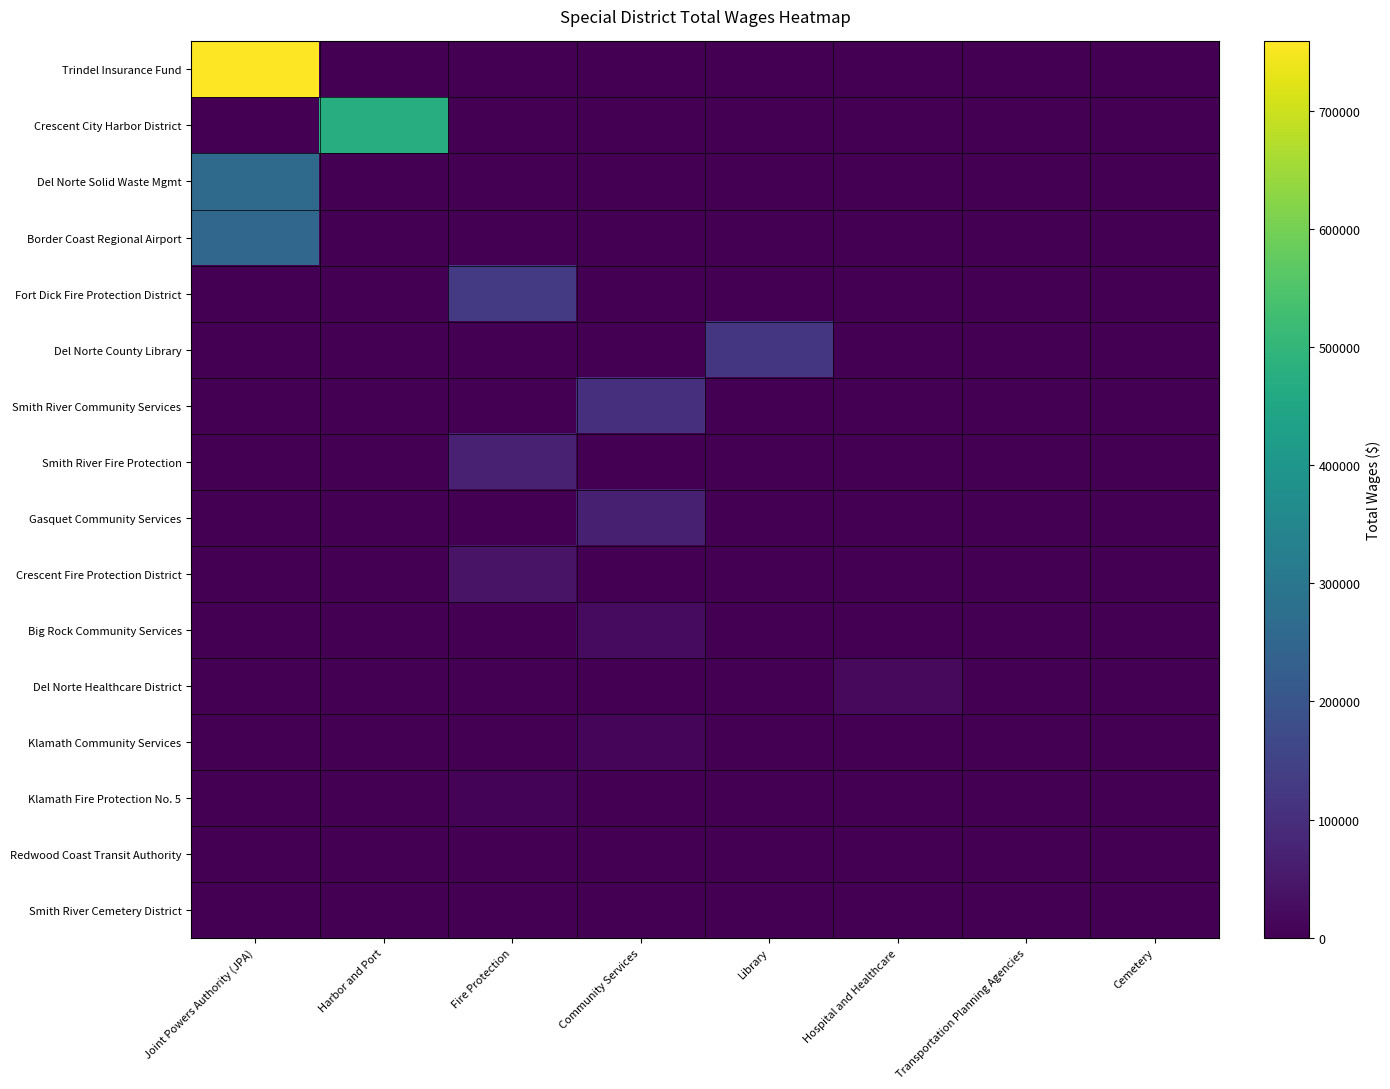

Which has a higher value, Community Services or Joint Powers Authority (JPA)?

Joint Powers Authority (JPA)